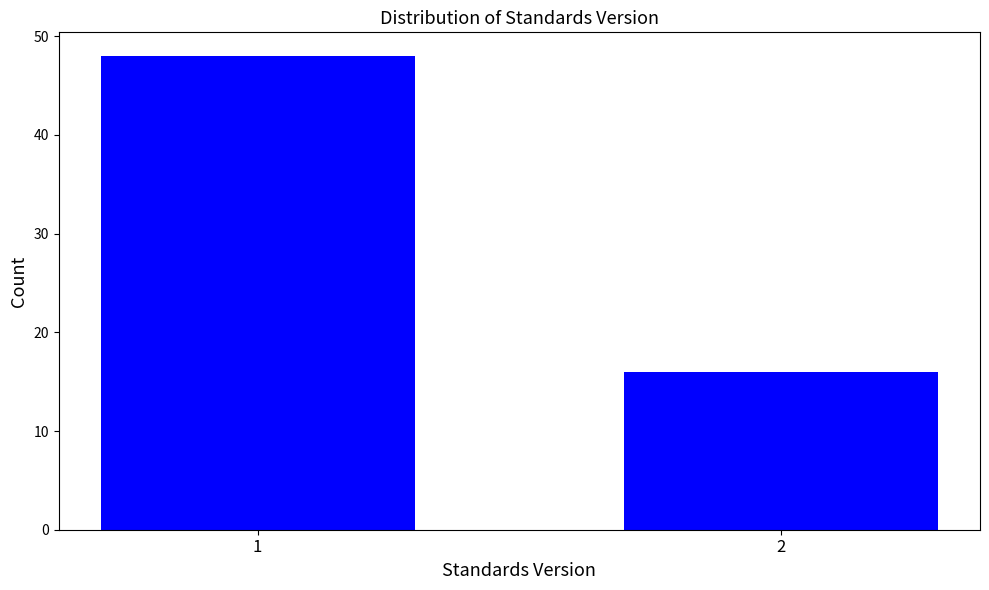

Reading right to left, list all the values displayed in this chart.

2=16	1=48